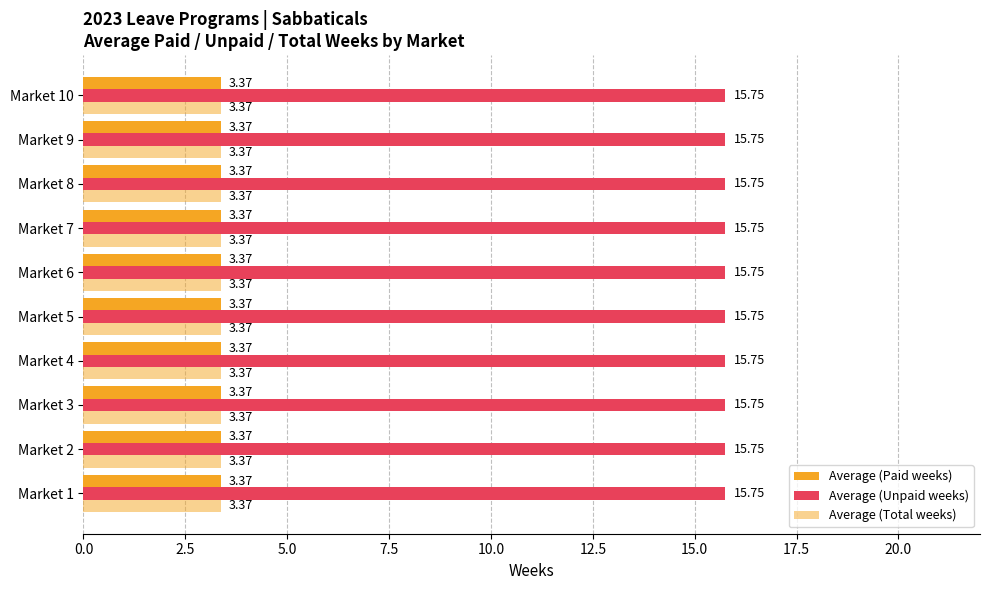

The value of Average (Paid weeks) at Market 6 is 5.2. True or false?

False